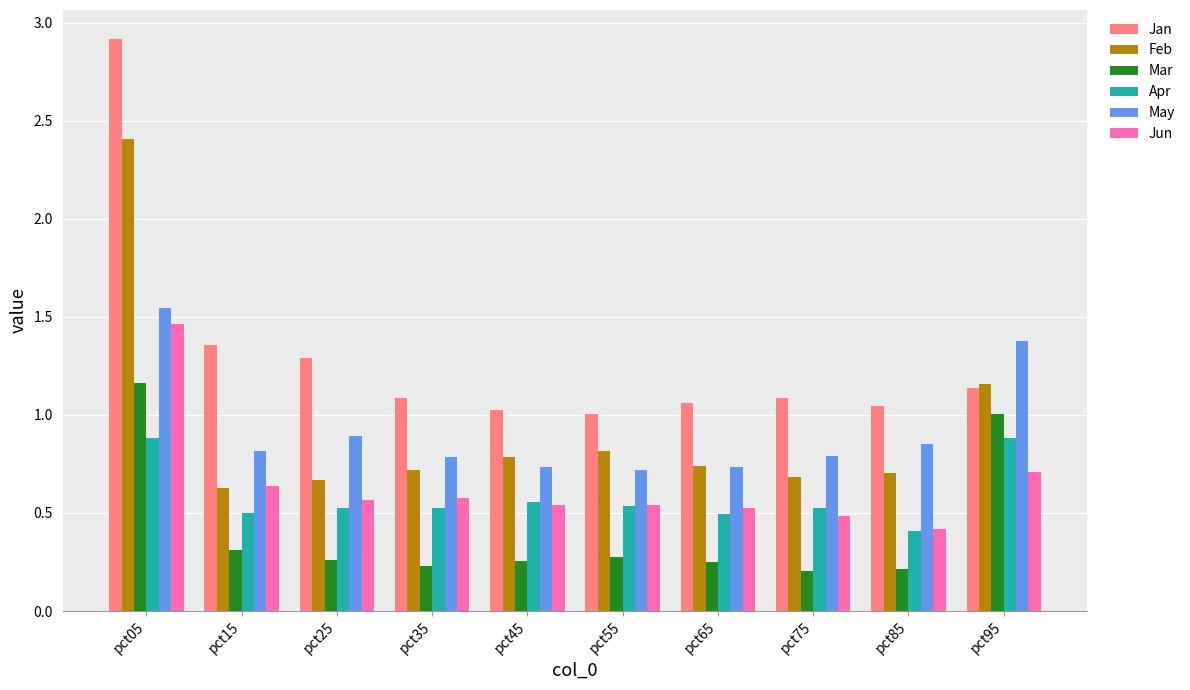

True or false: Feb has a value of 1.2 at pct55.

False